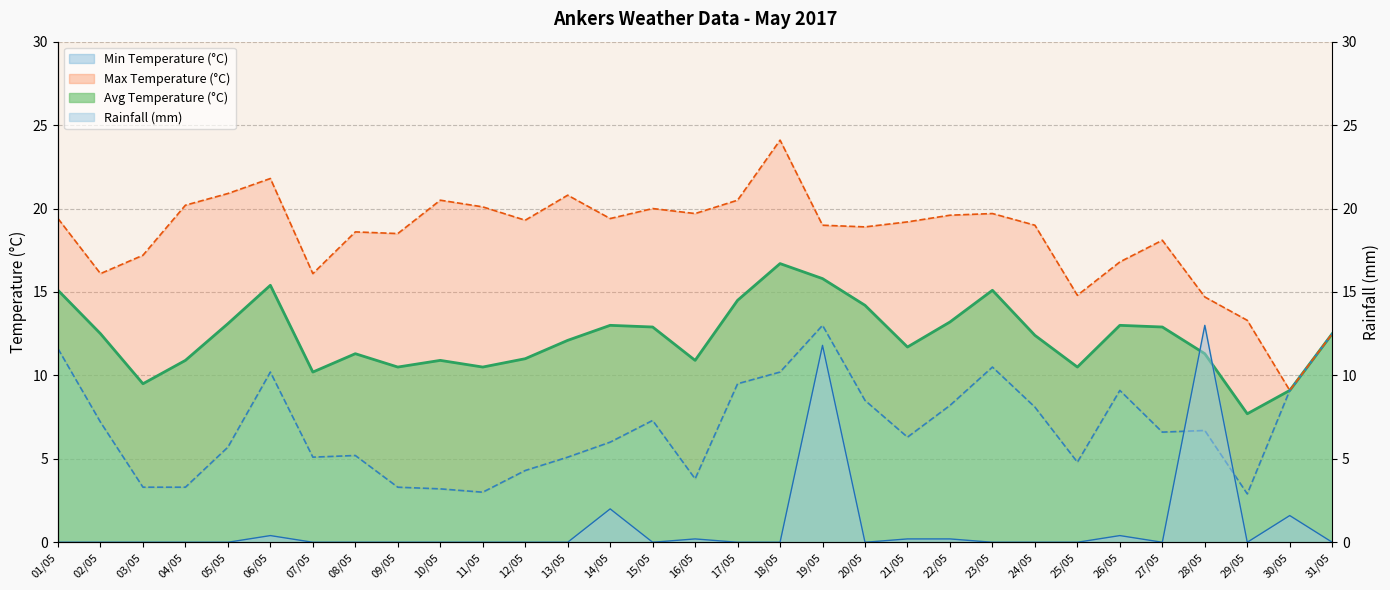

True or false: Max Temperature (°C) and Min Temperature (°C) cross at least once.

False